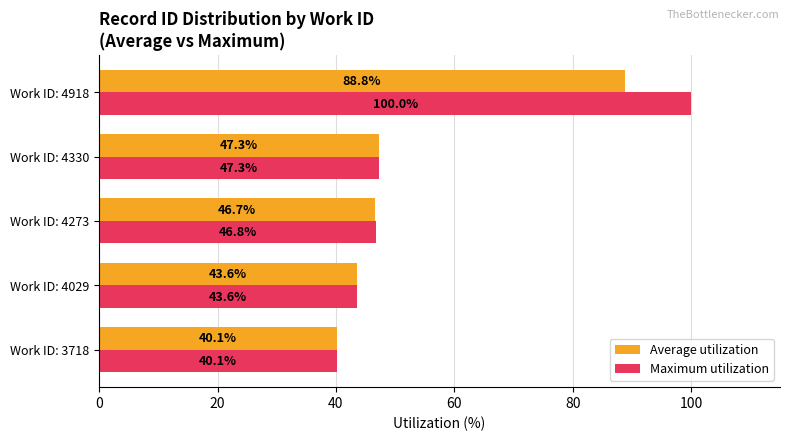

What is the minimum value shown in the chart?

40.1